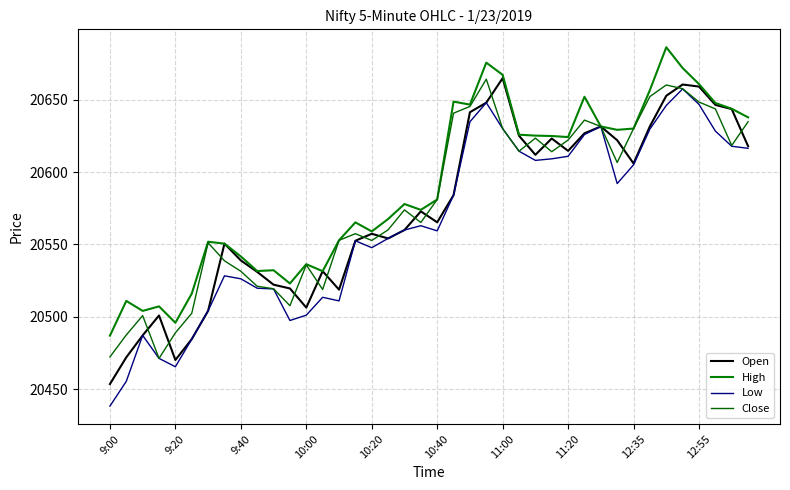

Which series has the largest total across all categories?

High